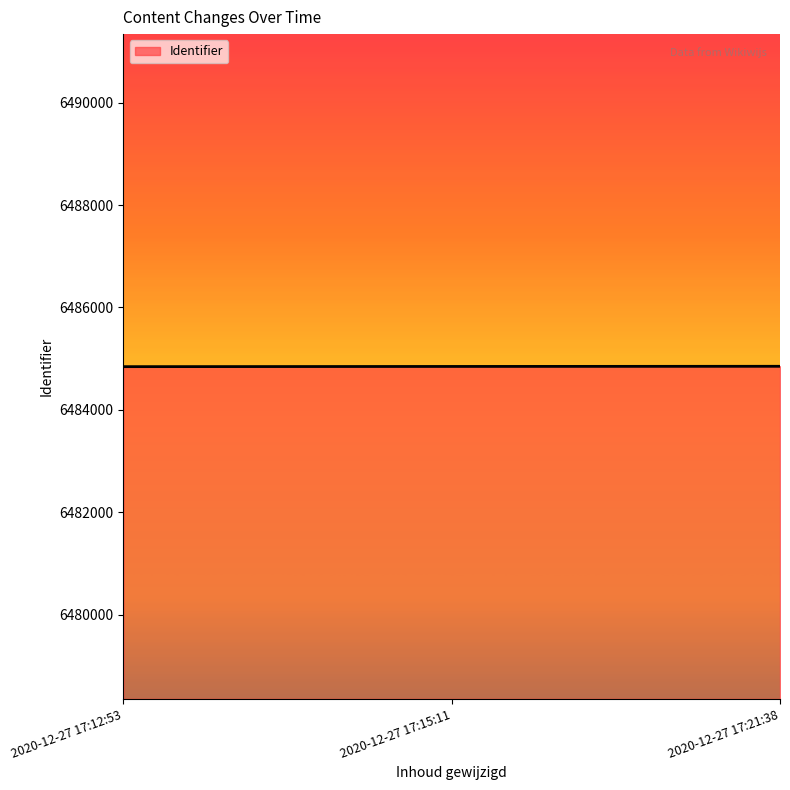

Where is the data nearest to the value 6484848?

2020-12-27 17:15:11